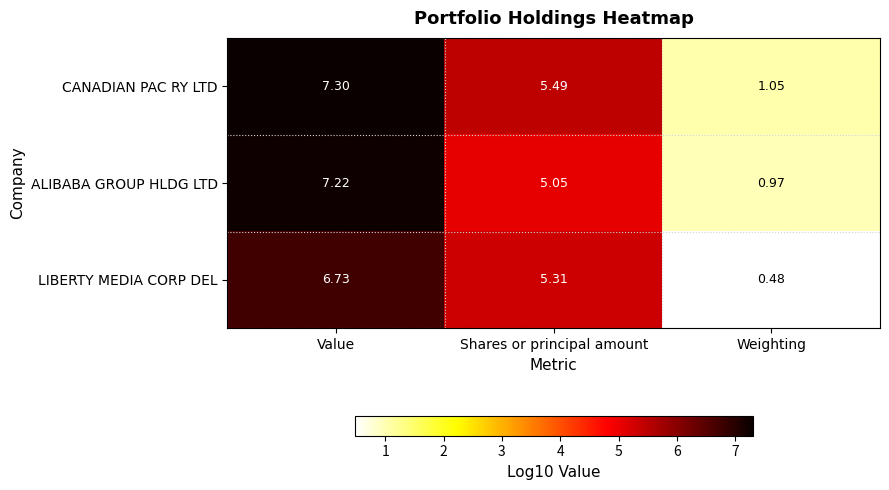

Which series has the largest total across all categories?

CANADIAN PAC RY LTD